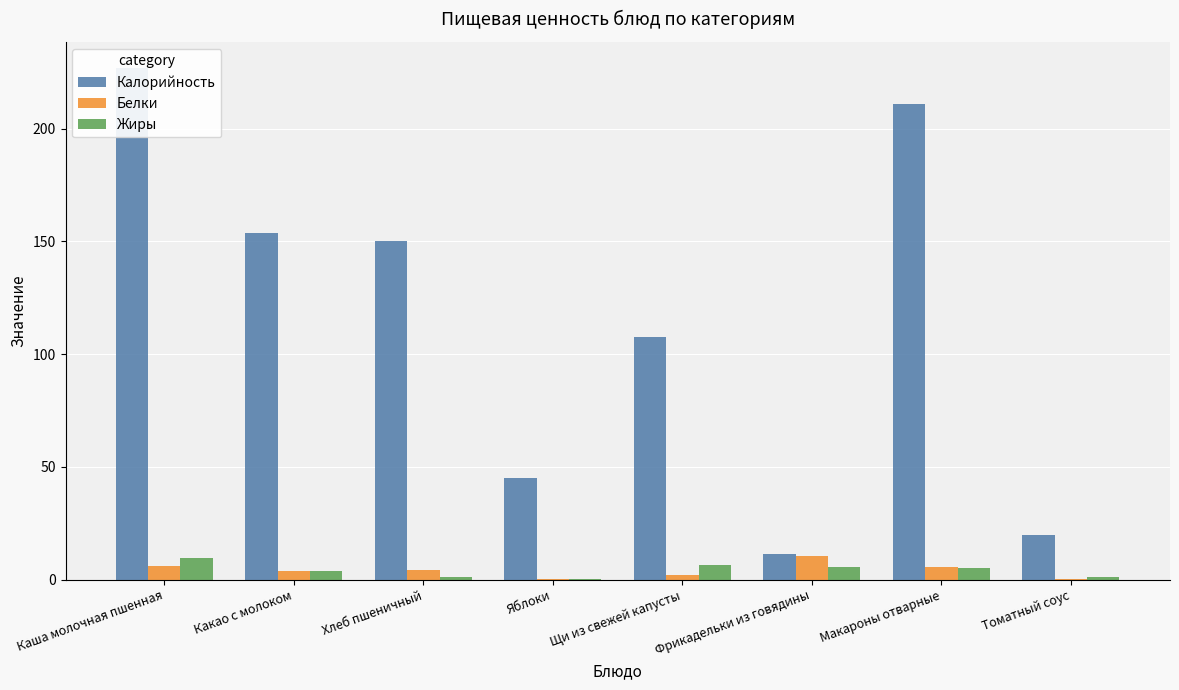

Rank the categories by Белки value from lowest to highest.

Томатный соус, Яблоки, Щи из свежей капусты, Какао с молоком, Хлеб пшеничный, Макароны отварные, Каша молочная пшенная, Фрикадельки из говядины